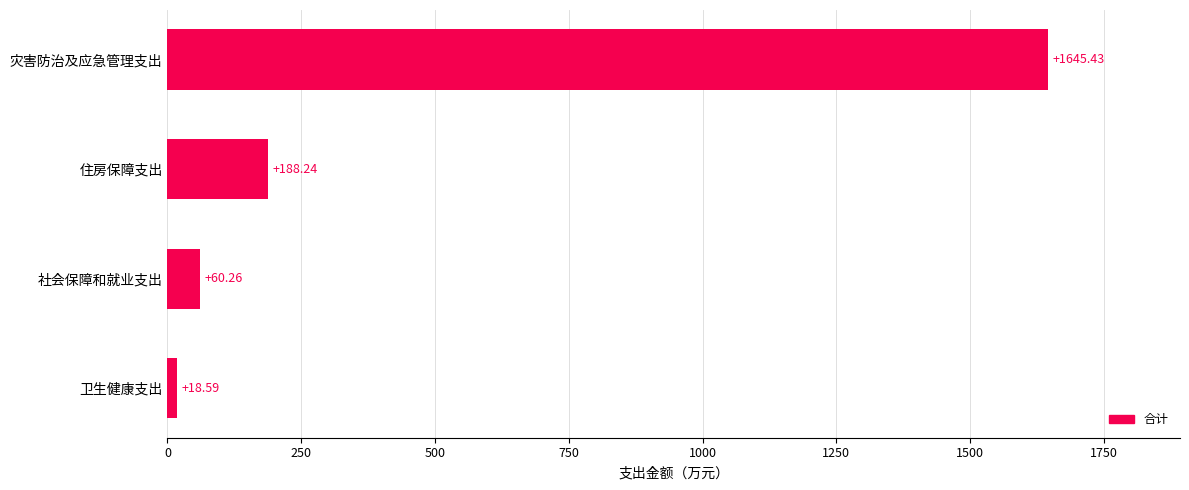

What is the ratio of the value at 住房保障支出 to the value at 社会保障和就业支出?

3.1